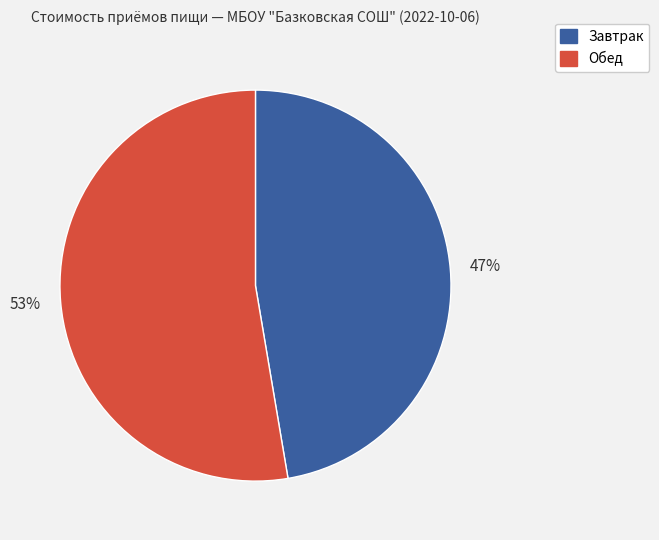

Combined, do Завтрак and Обед account for over 50%?

Yes